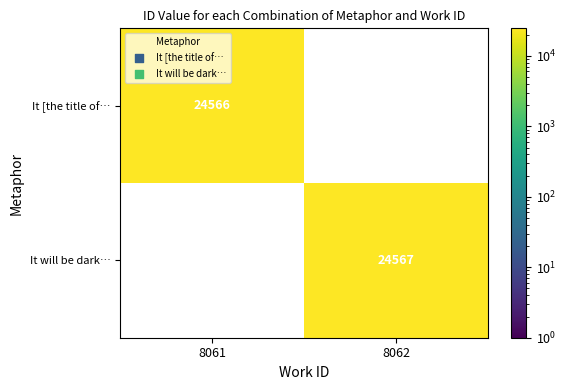

What is the difference between the It will be dark… values at 8062 and 8061?

24567